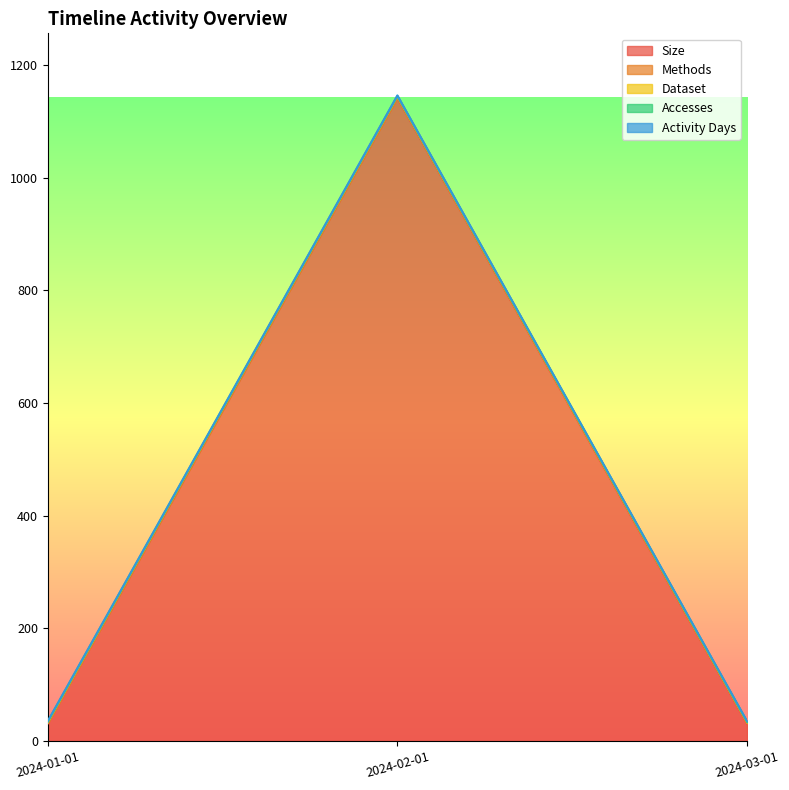

What is the value of the Activity Days point at the 1st from the left?

1